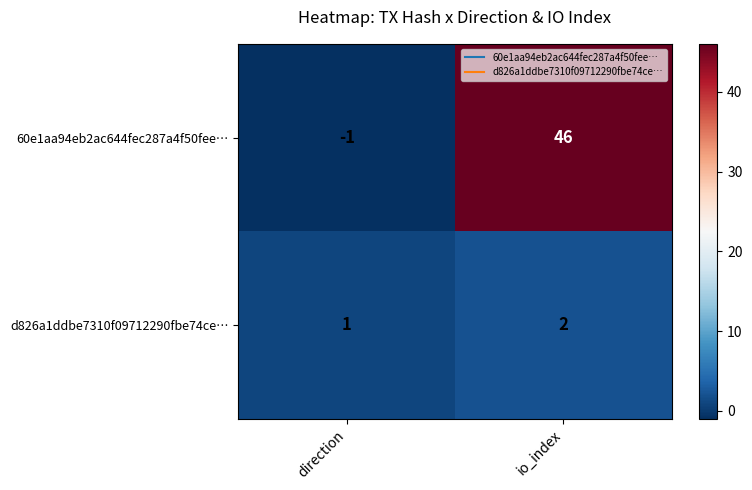

Which series has the largest range (max minus min)?

60e1aa94eb2ac644fec287a4f50fee…